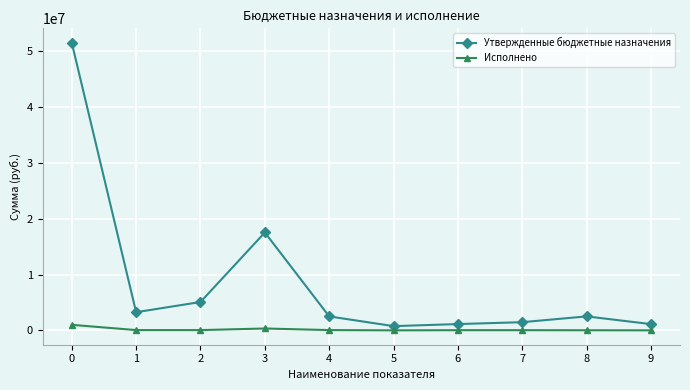

What is the average value of the Утвержденные бюджетные назначения series?

8687154.7